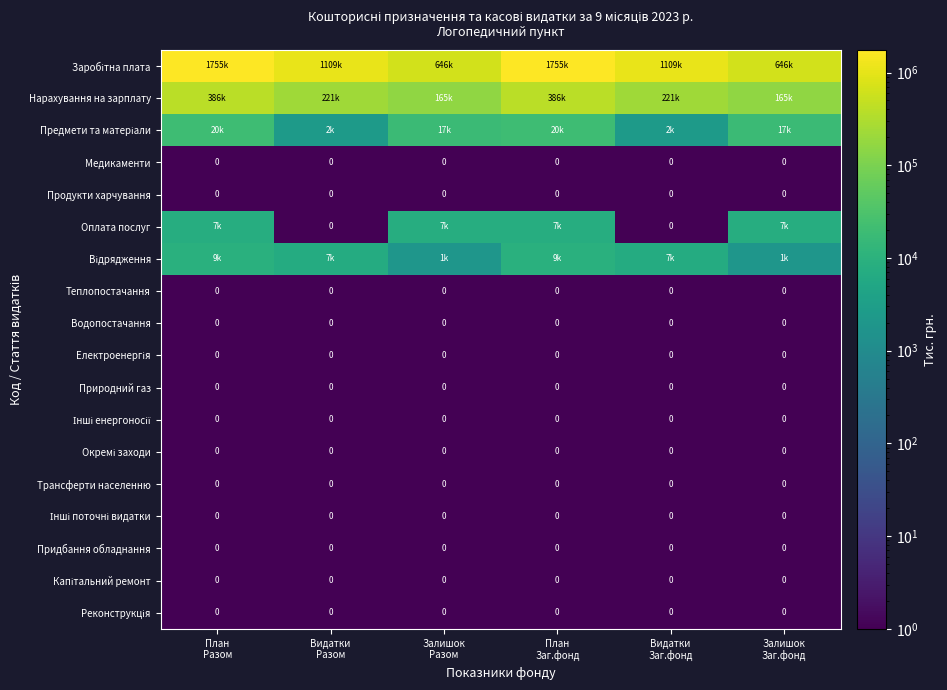

Which category has the highest value in the Медикаменти series?

План Разом